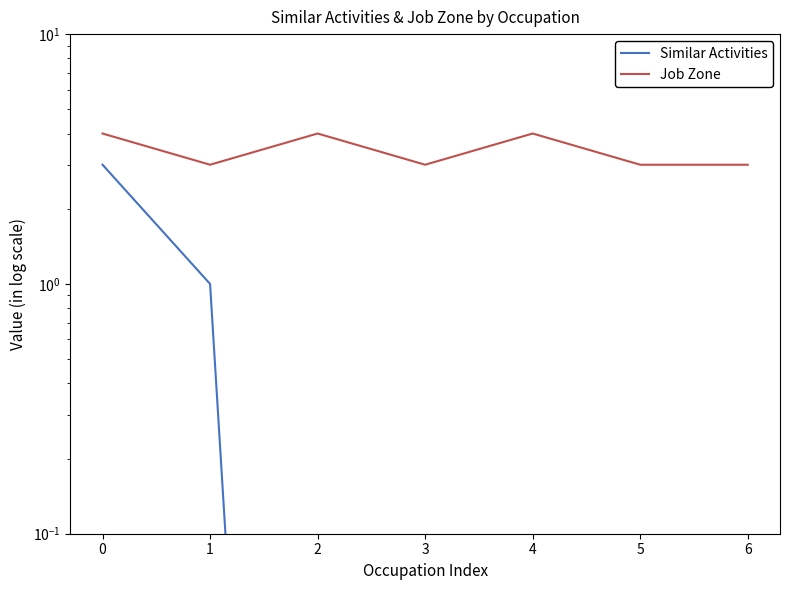

True or false: Job Zone has a value of 4.0 at 2.

True